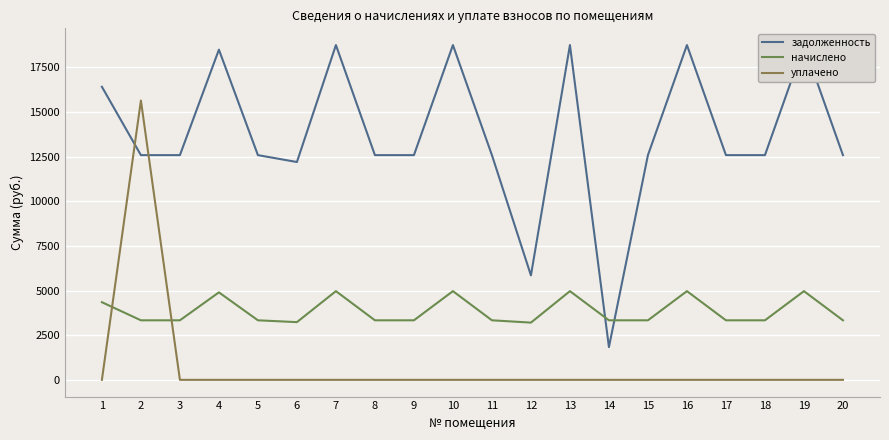

At how many categories does at least one series exceed 4543?

19